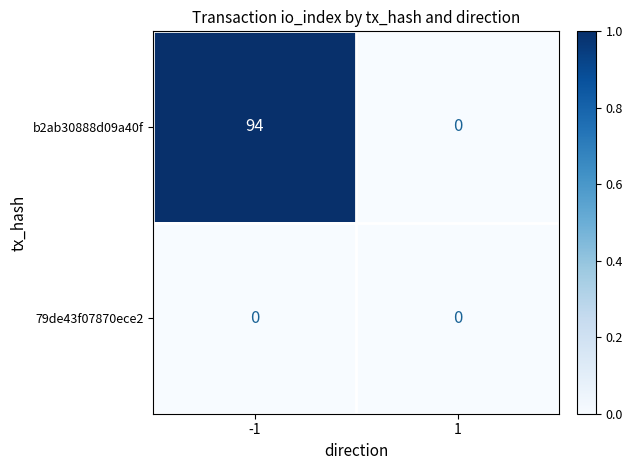

Which series has the largest total across all categories?

b2ab30888d09a40f